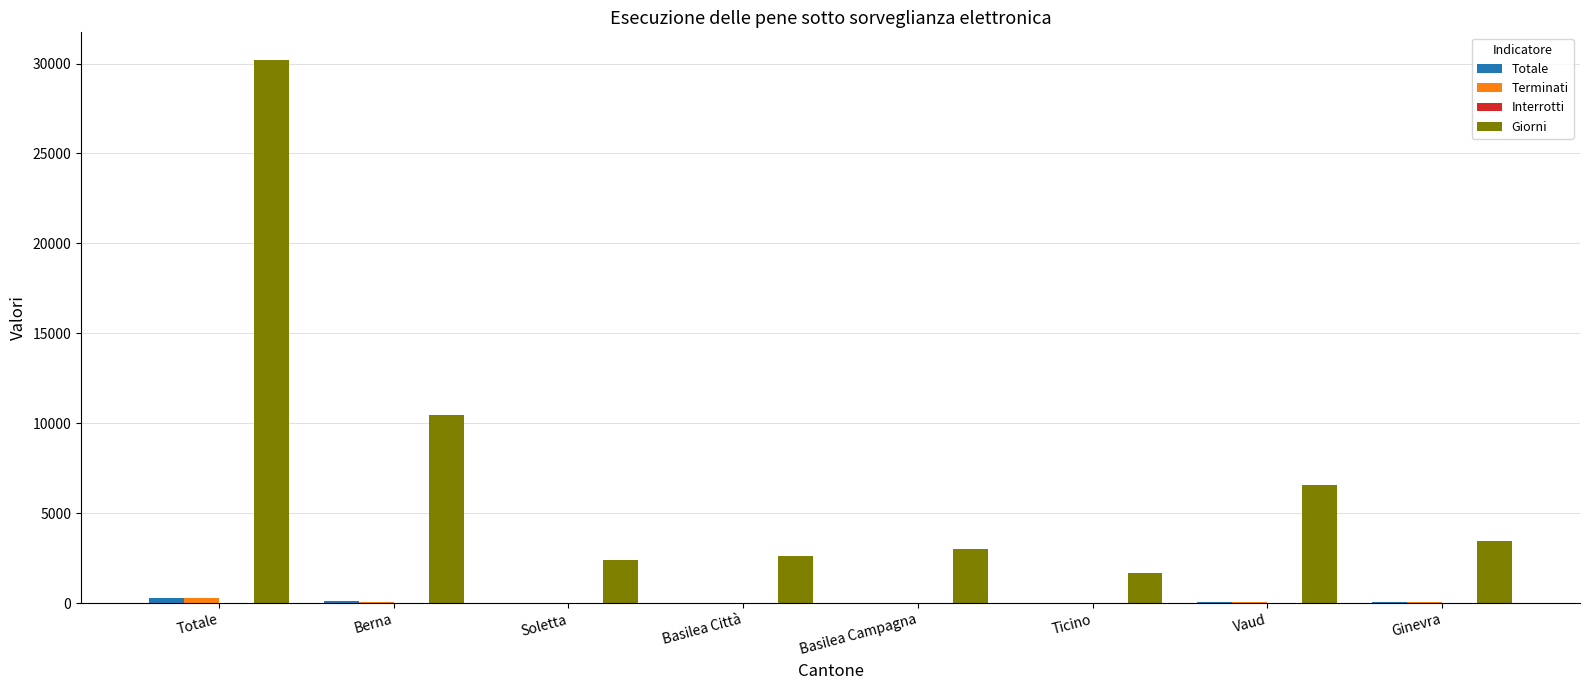

What is the total value across all series at Basilea Città?

2627